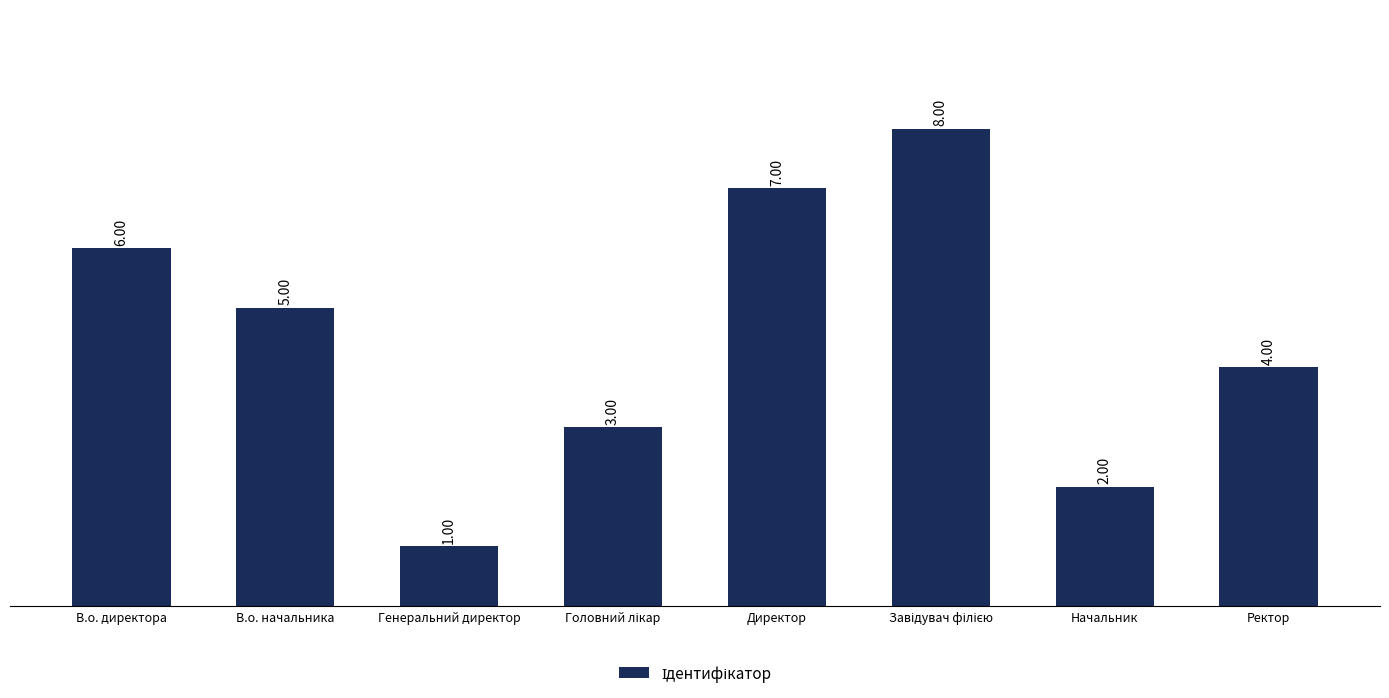

Approximately how many times larger is the value at В.о. директора compared to Генеральний директор?

6.0